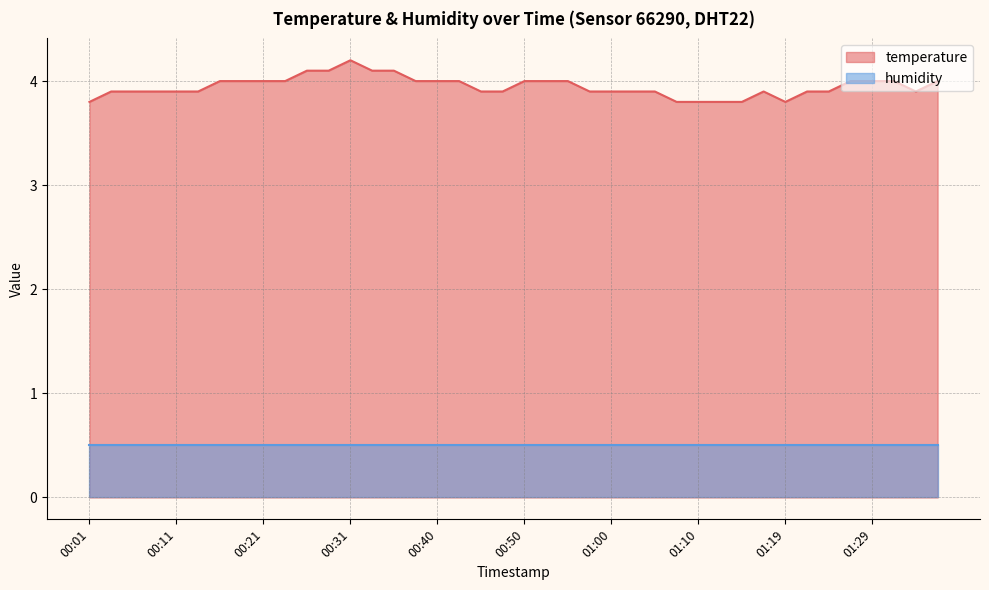

At which category does the data reach its first local peak?

00:31